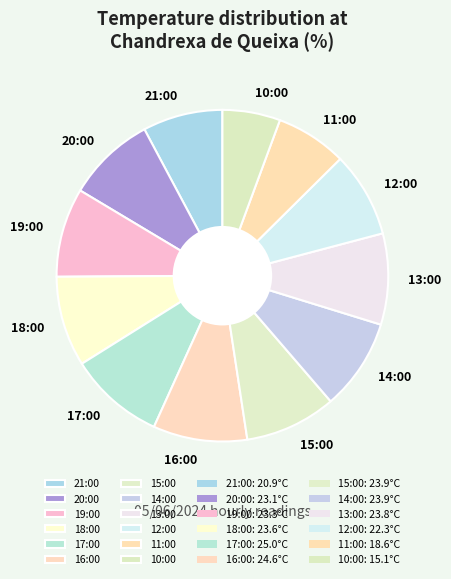

Which category has the smallest portion of the pie?

10:00